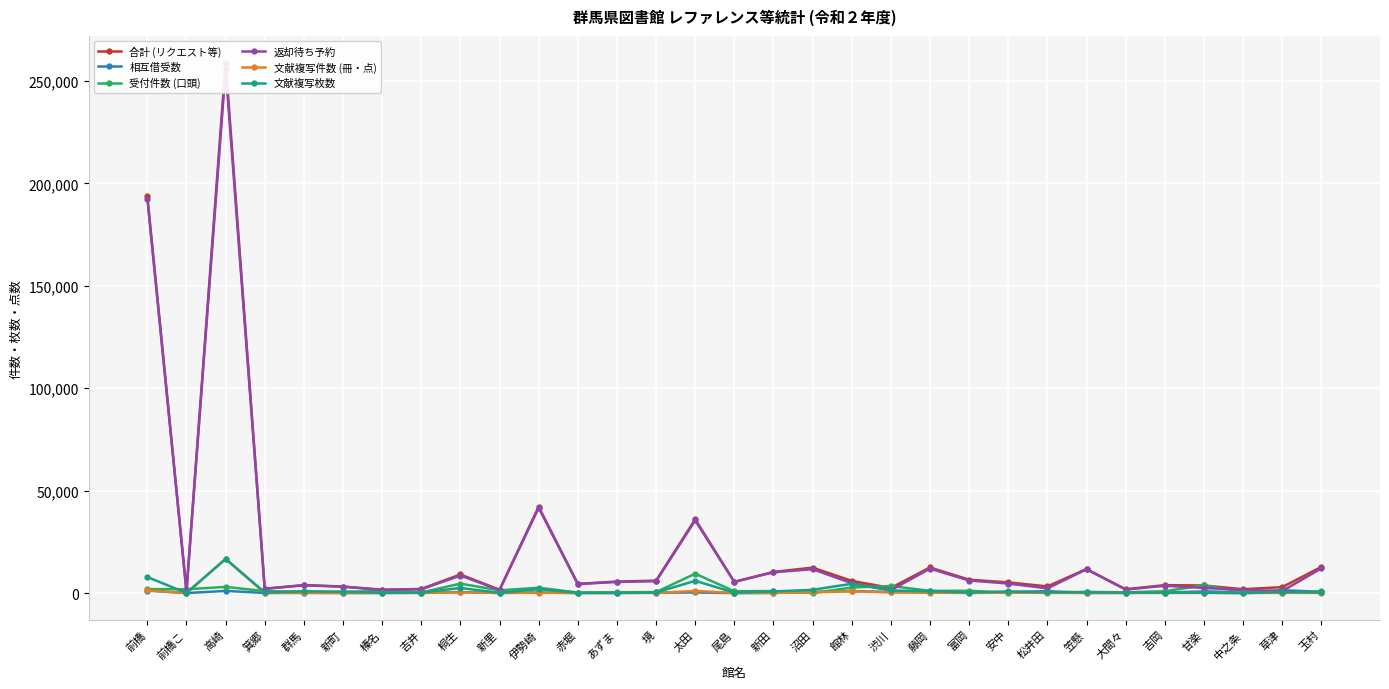

What is the total value across all series at 前橋こ?

3683